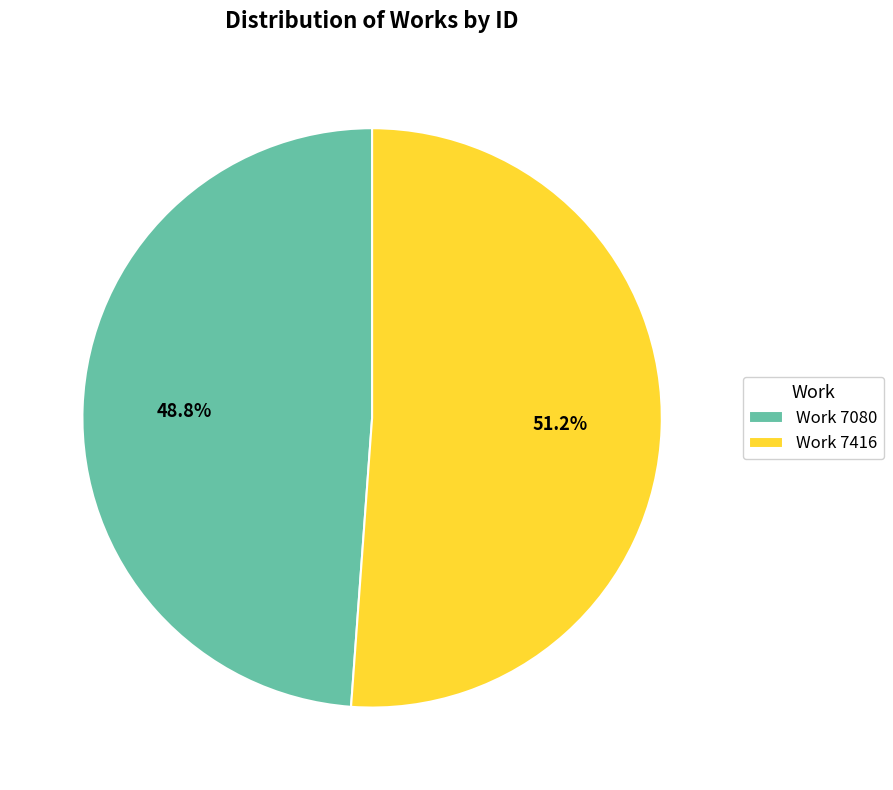

To the nearest percent, what is the combined percentage of Work 7416 and Work 7080?

100%